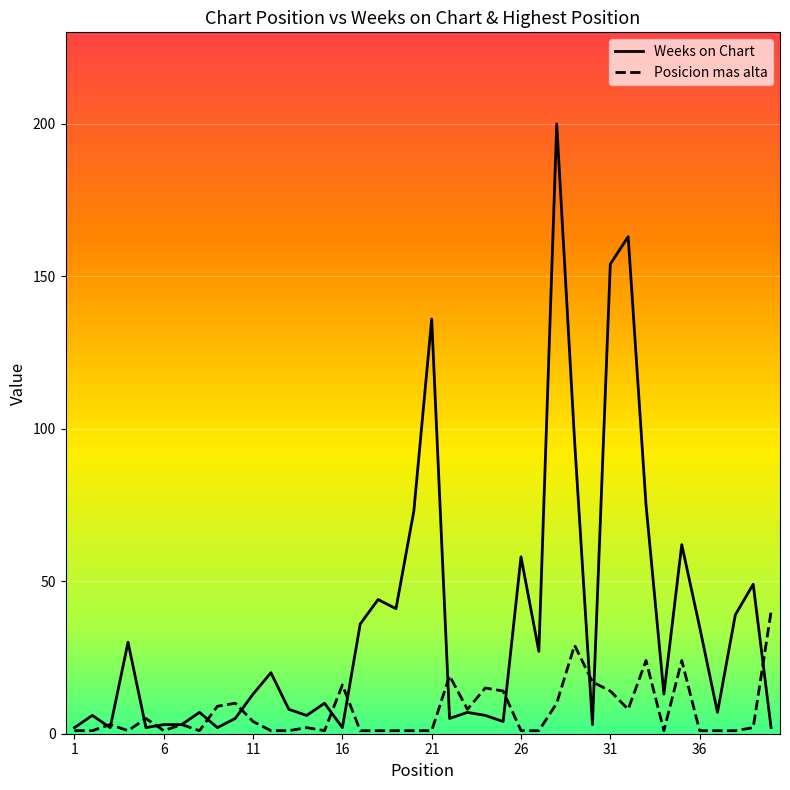

How many interior local valleys does the Weeks on Chart series have?

12